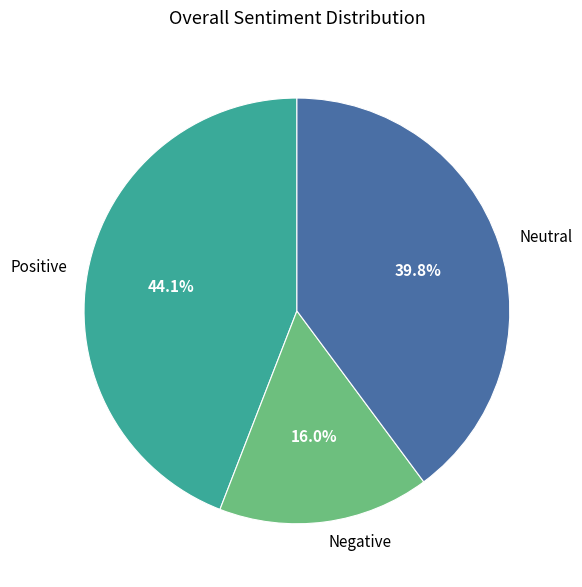

Combined, what portion of the pie is Neutral and Negative?

55.9%